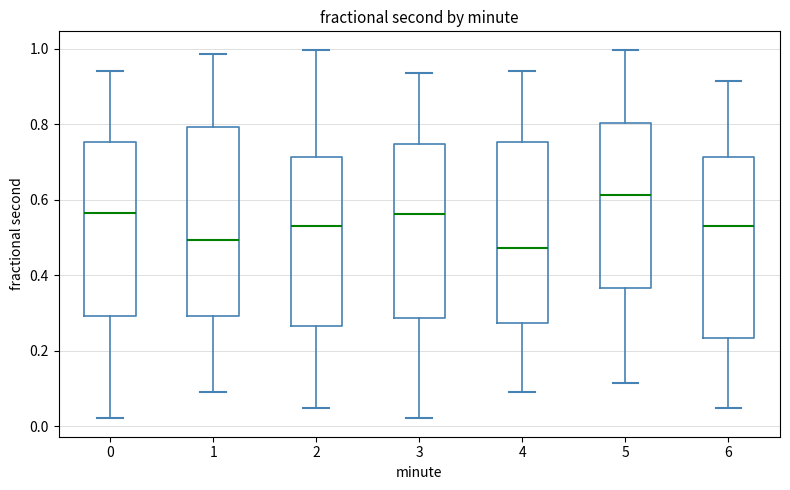

Reading left to right, transcribe this box plot: for each box, give where its median line is, the range the box spans, and where its two whiskers end, as read against the y-axis. The values are not printed on the chart, so give them approximately, as read against the axis.

0: median 0.56, box 0.30 to 0.76, whiskers 0.02 to 0.94
1: median 0.50, box 0.30 to 0.80, whiskers 0.10 to 0.98
2: median 0.52, box 0.26 to 0.72, whiskers 0.04 to 1.00
3: median 0.56, box 0.28 to 0.74, whiskers 0.02 to 0.94
4: median 0.48, box 0.28 to 0.76, whiskers 0.10 to 0.94
5: median 0.62, box 0.36 to 0.80, whiskers 0.12 to 1.00
6: median 0.52, box 0.24 to 0.72, whiskers 0.04 to 0.92